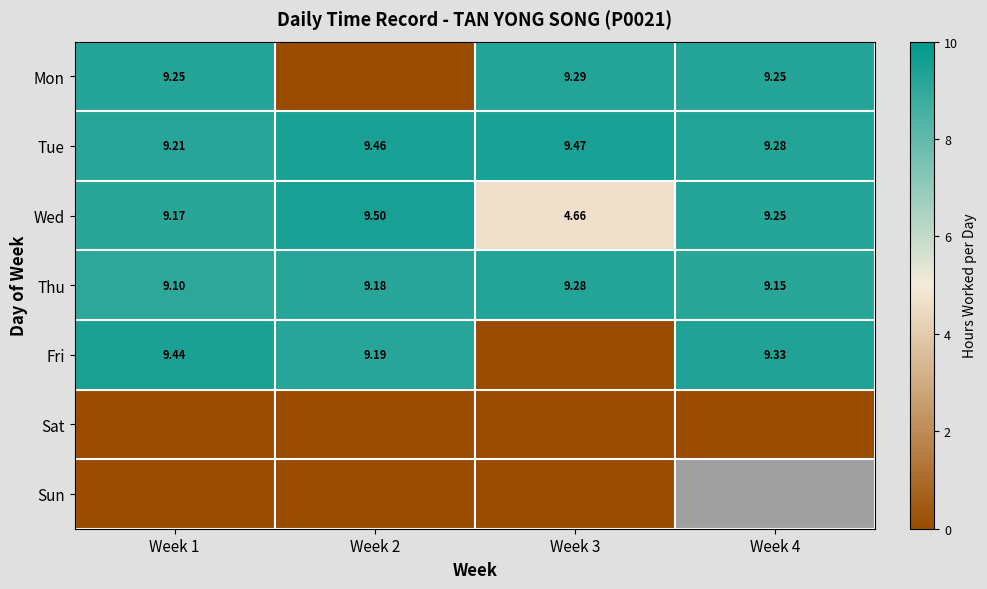

How many data points does each series have?

4